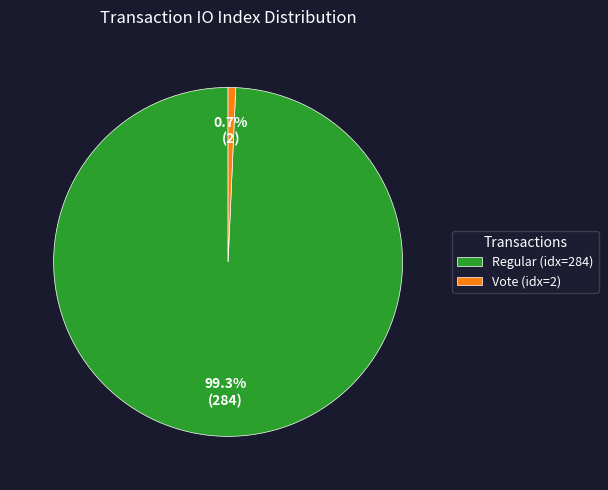

Rank the categories by value from lowest to highest.

Vote (idx=2), Regular (idx=284)